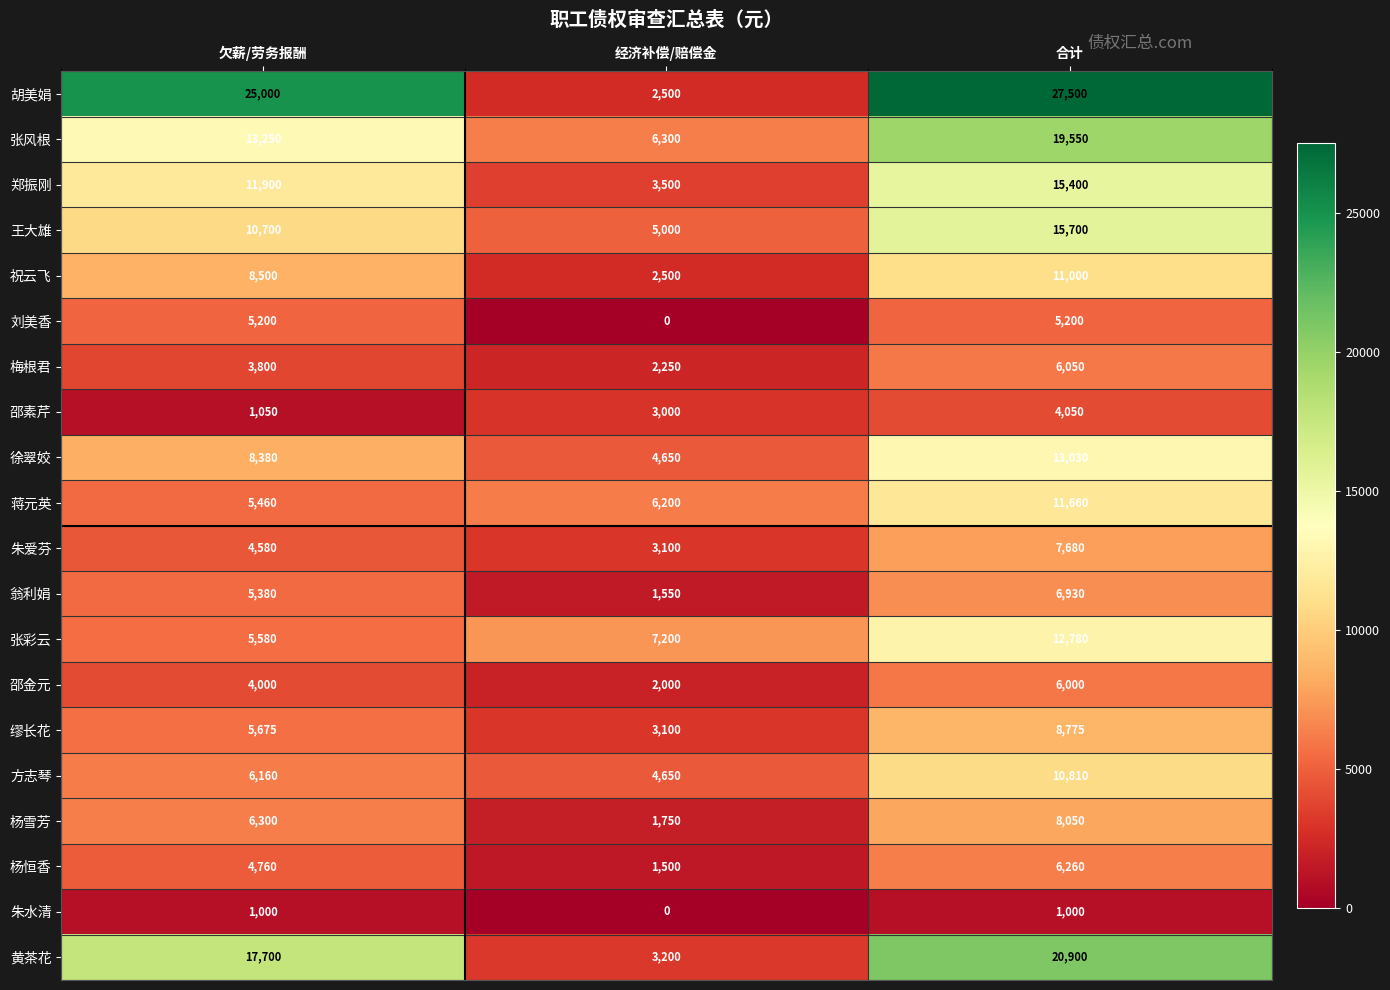

List the labels in order of 张风根 value, largest first.

合计, 欠薪/劳务报酬, 经济补偿/赔偿金